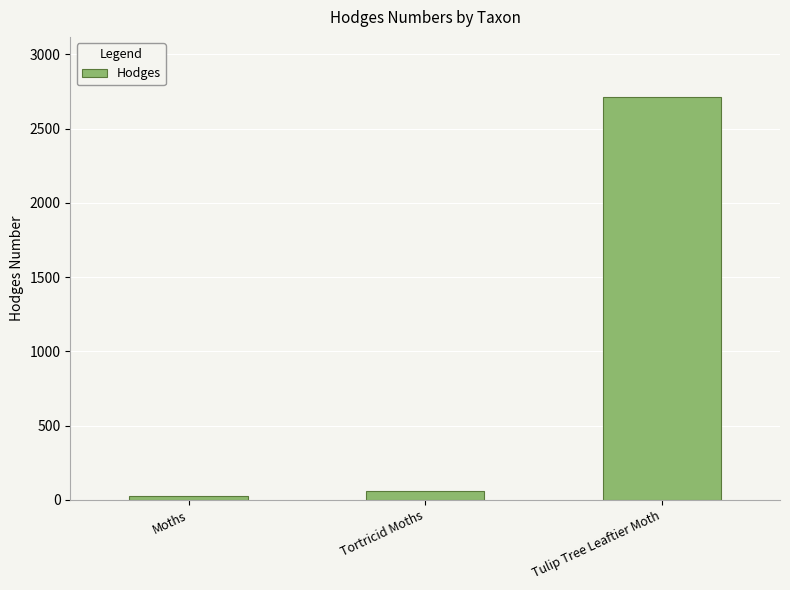

True or false: the data shows 29.0 at Moths.

True